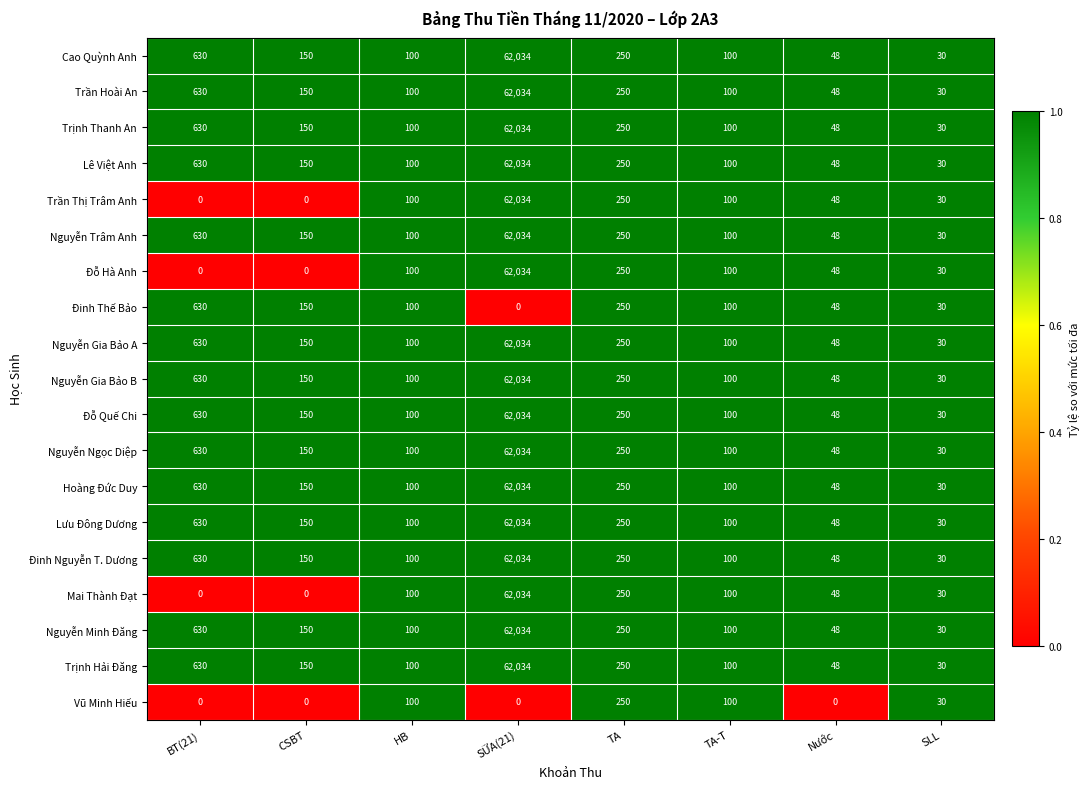

What is the total value across all series at BT(21)?

9450